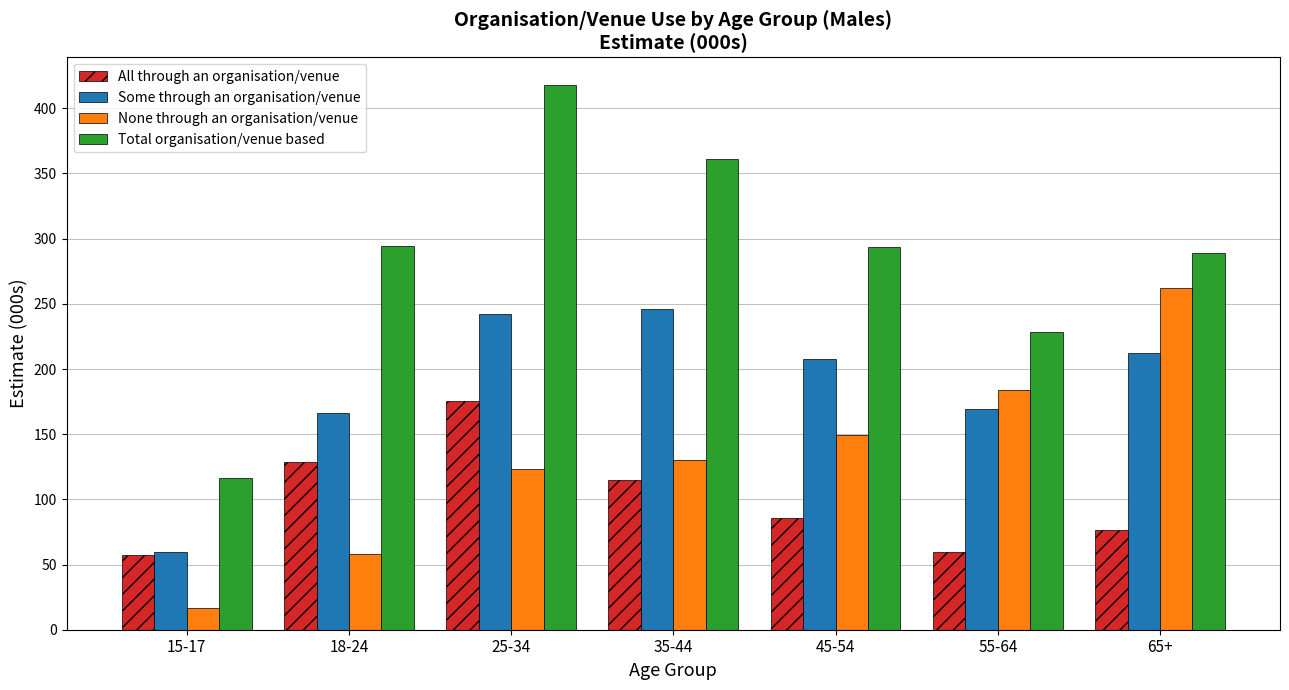

Which series has the widest spread of values?

Total organisation/venue based